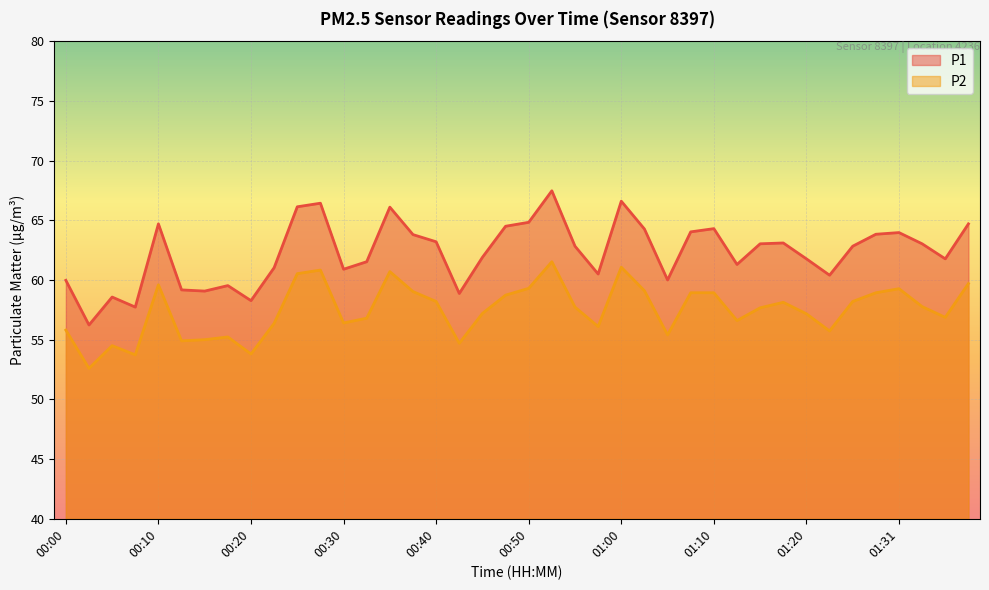

True or false: P1 has more than 0 points higher than both neighbors.

True